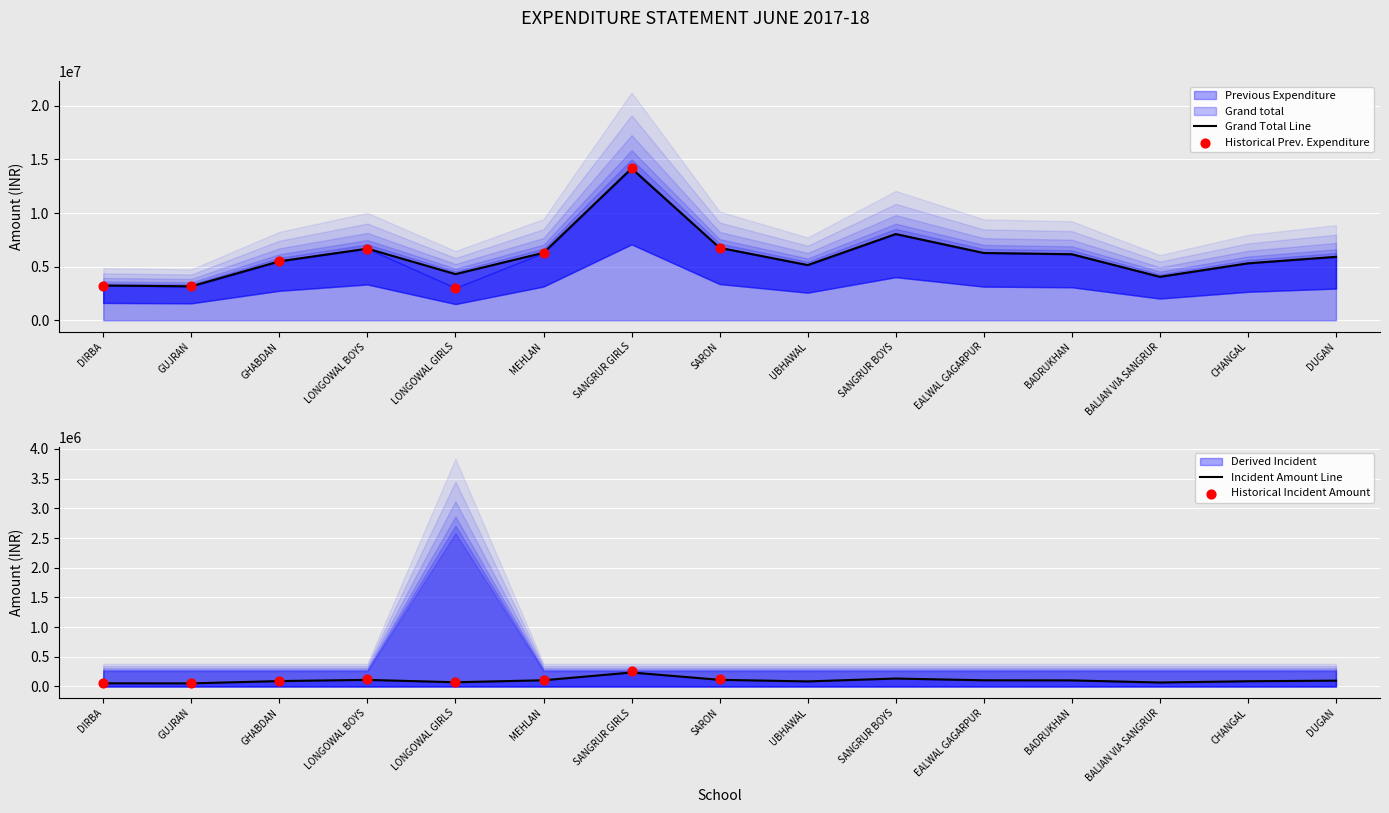

At how many categories does at least one series exceed 5148992?

10